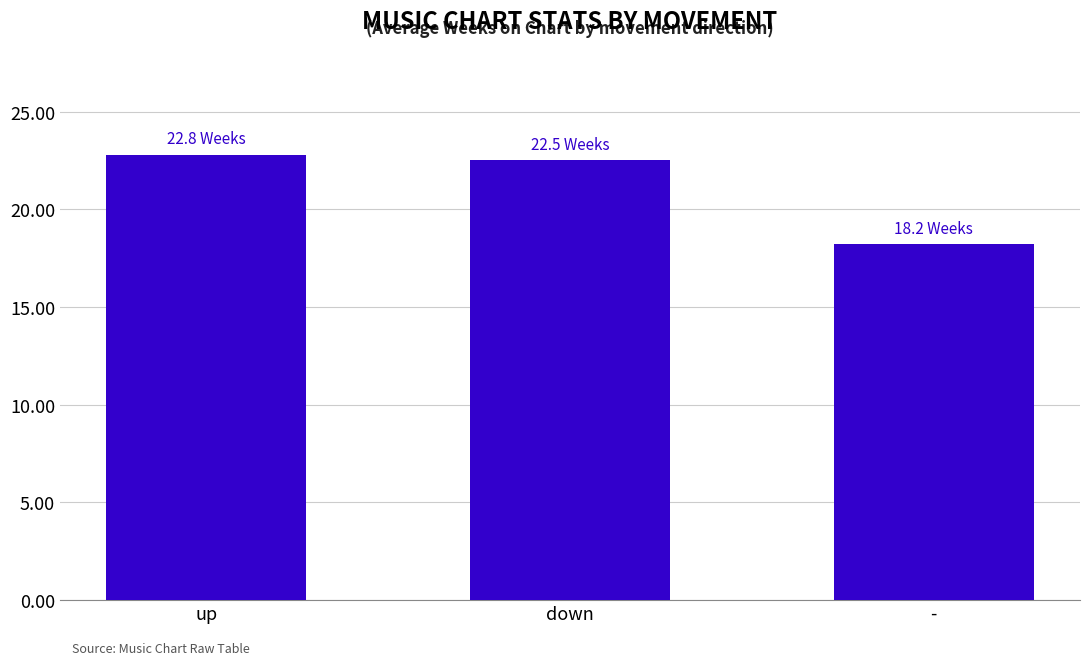

What position from the left is down?

2